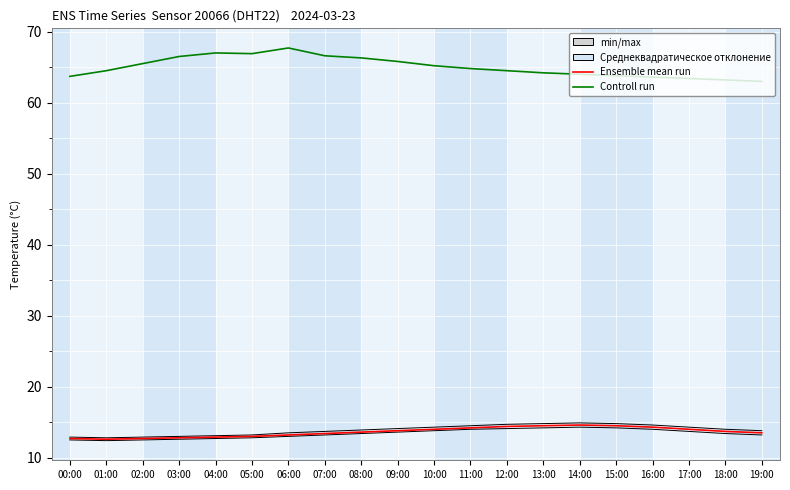

At which label does Controll run reach its minimum?

19:00